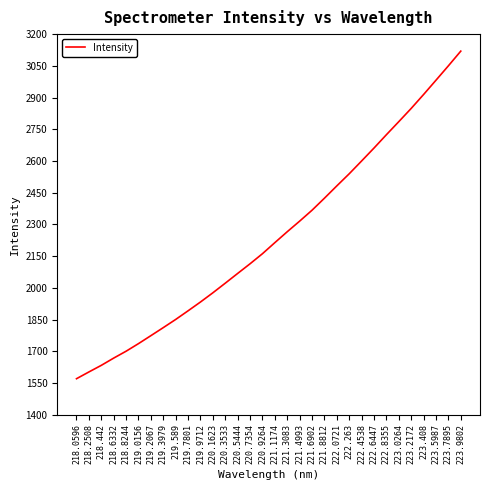

What is the sum of all values?

71806.5